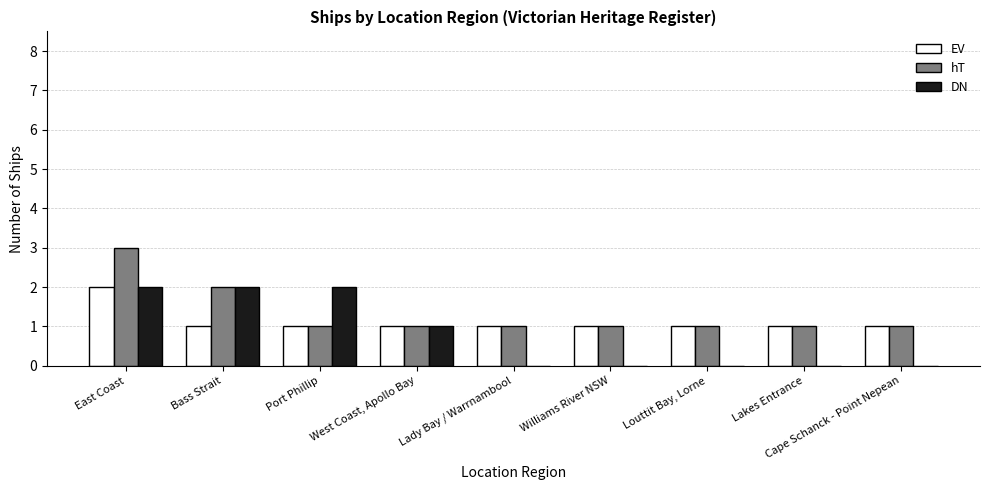

Reading right to left, list all the values displayed in this chart.

EV: Cape Schanck - Point Nepean=1	Lakes Entrance=1	Louttit Bay, Lorne=1	Williams River NSW=1	Lady Bay / Warrnambool=1	West Coast, Apollo Bay=1	Port Phillip=1	Bass Strait=1	East Coast=2
hT: Cape Schanck - Point Nepean=1	Lakes Entrance=1	Louttit Bay, Lorne=1	Williams River NSW=1	Lady Bay / Warrnambool=1	West Coast, Apollo Bay=1	Port Phillip=1	Bass Strait=2	East Coast=3
DN: Cape Schanck - Point Nepean=0	Lakes Entrance=0	Louttit Bay, Lorne=0	Williams River NSW=0	Lady Bay / Warrnambool=0	West Coast, Apollo Bay=1	Port Phillip=2	Bass Strait=2	East Coast=2